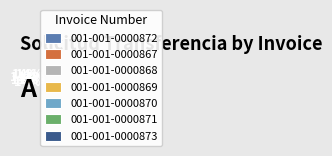

True or false: 001-001-0000873 accounts for 14% of the total.

True